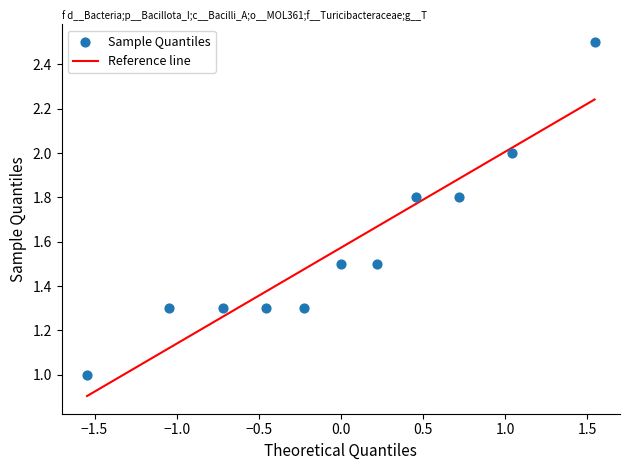

What is the range of X values (max minus min)?

3.1